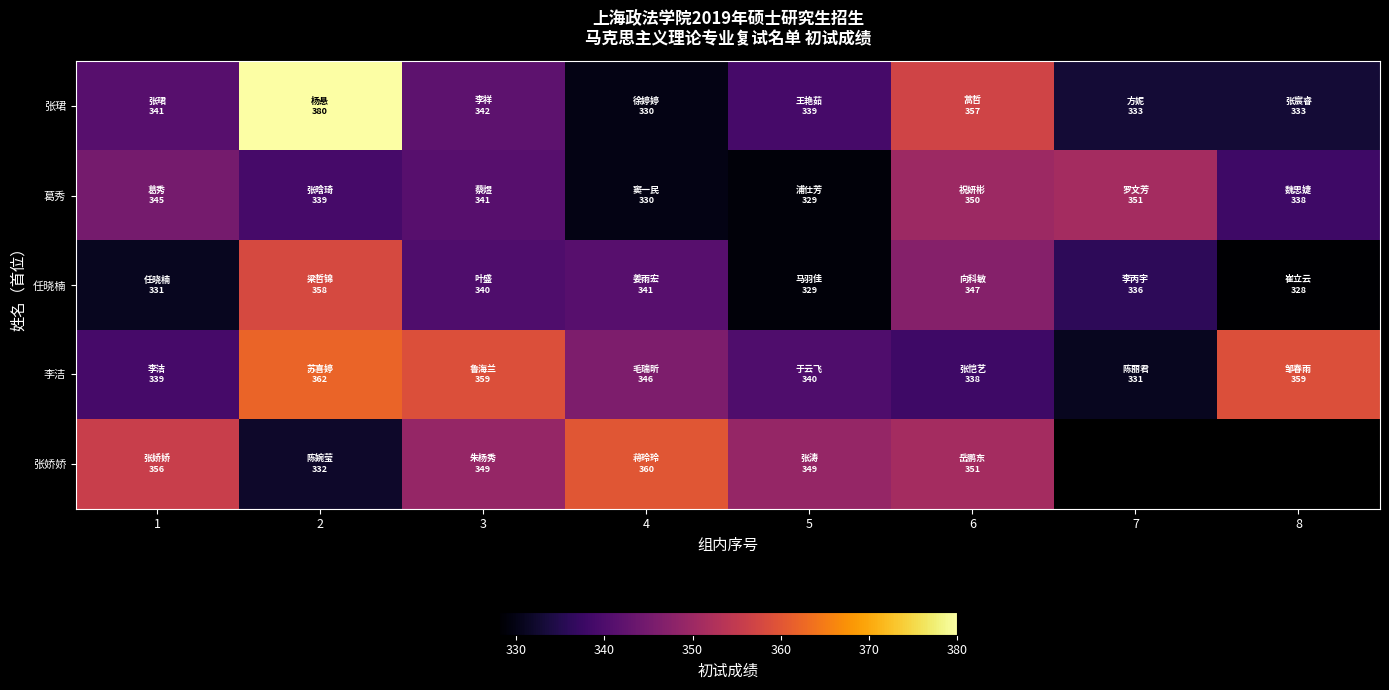

What is the difference between the second highest and minimum values in the 李洁 series?

28.0